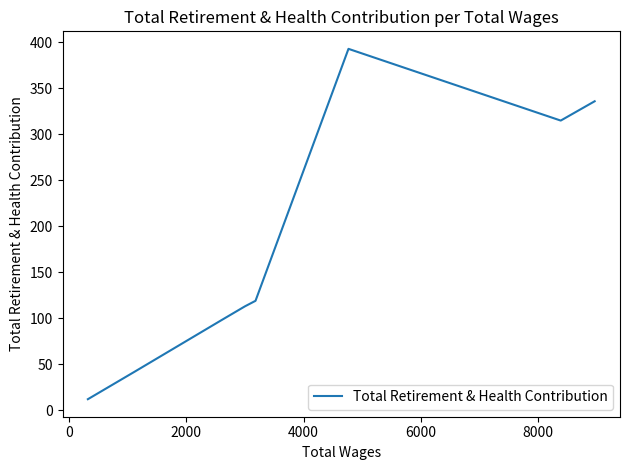

What is the maximum value shown in the chart?

393